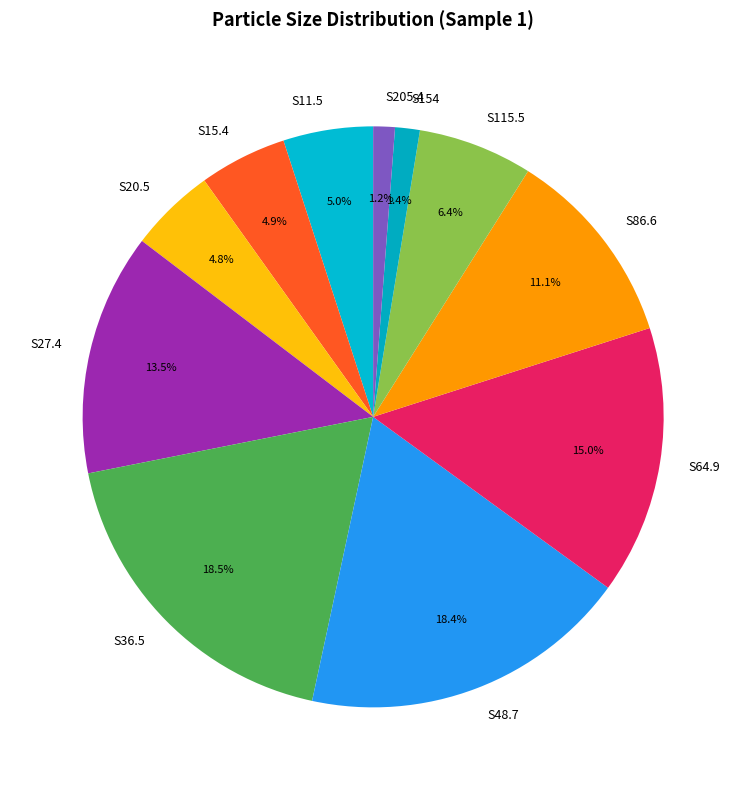

What percentage is the S115.5 slice, to the nearest percent?

6%